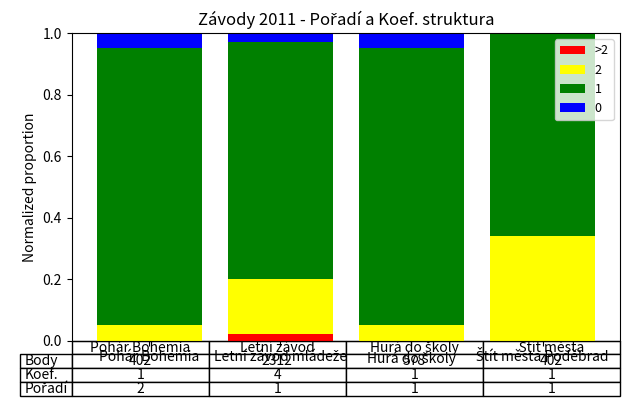

How many distinct data groups are displayed?

4